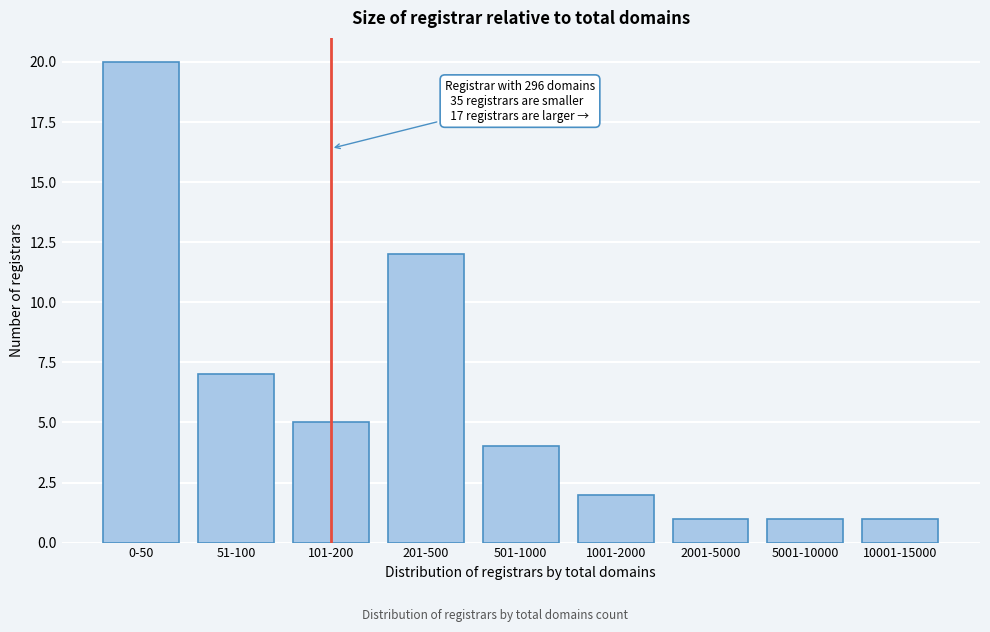

Reading left to right, extract all data points from this chart.

0-50=20	51-100=7	101-200=5	201-500=12	501-1000=4	1001-2000=2	2001-5000=1	5001-10000=1	10001-15000=1